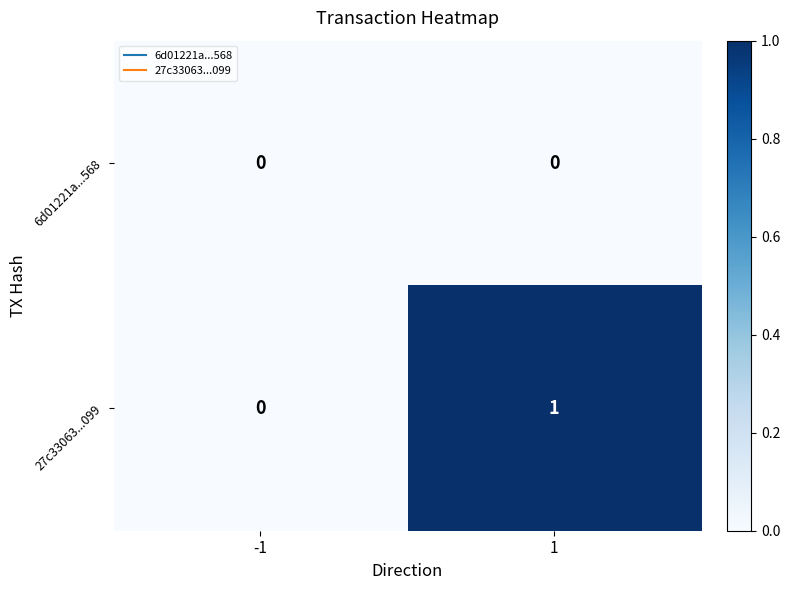

How many series are shown in this chart?

2